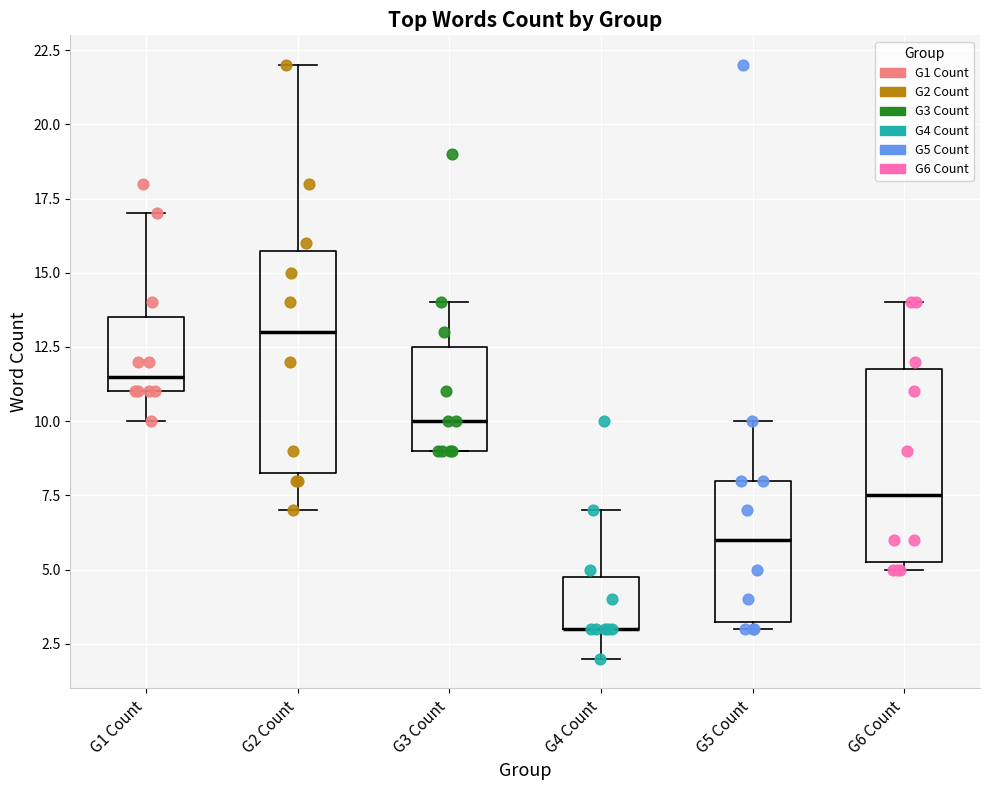

Where does the median line of the box for G5 Count sit on the y-axis? The values are not printed on the chart, so give them approximately, as read against the axis.

6.0